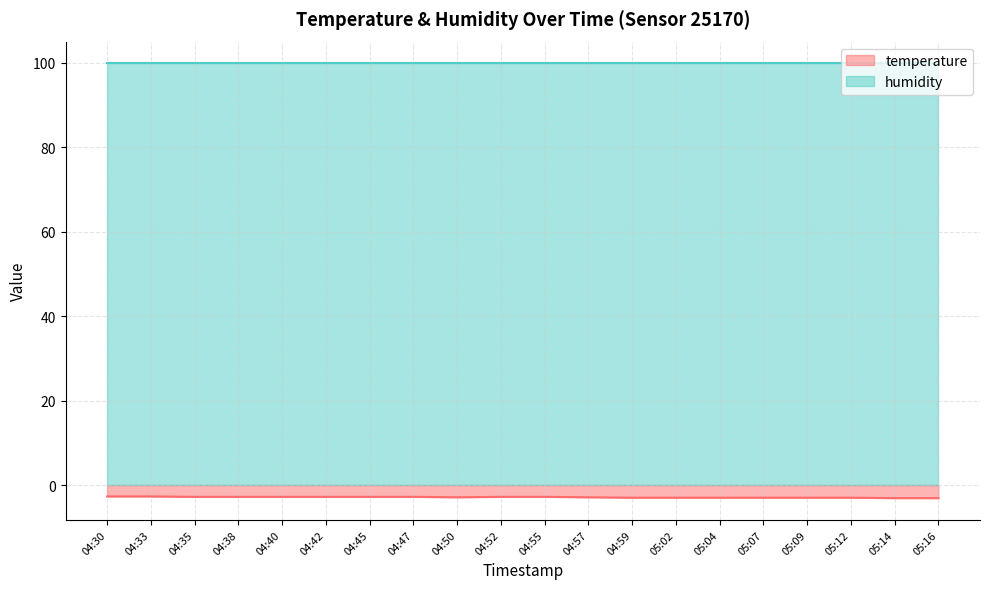

The value at 04:40 is -2.8. True or false?

True